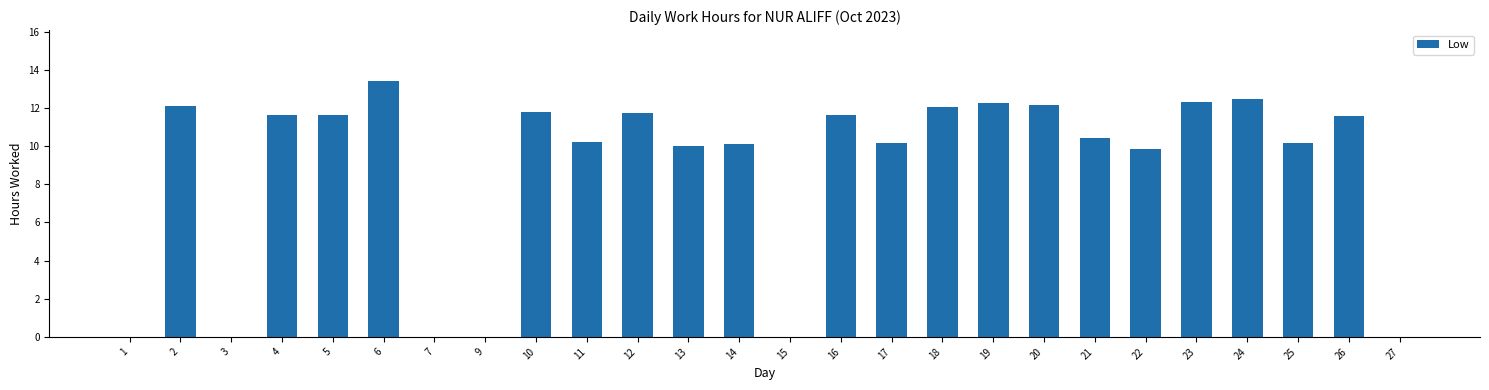

The value at 22 is 13.9. True or false?

False